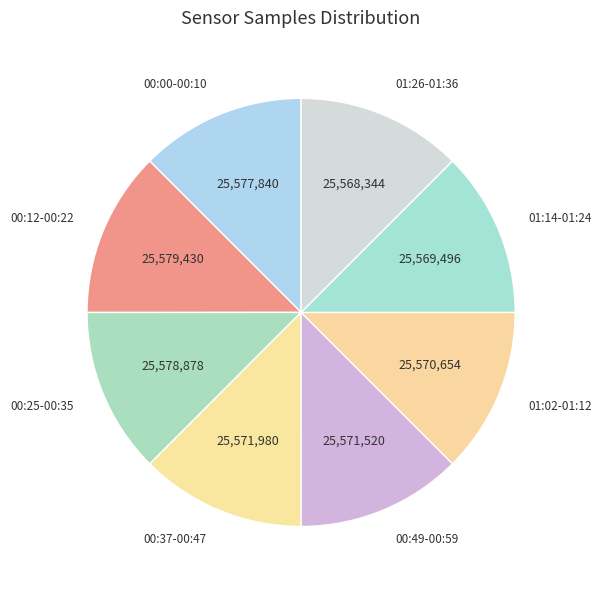

Is it true that 01:26-01:36 is 12% of the pie?

True